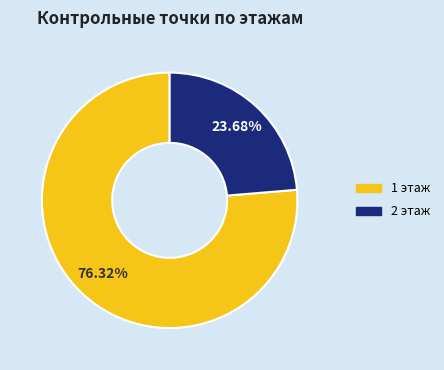

Is there a majority slice in this chart?

Yes